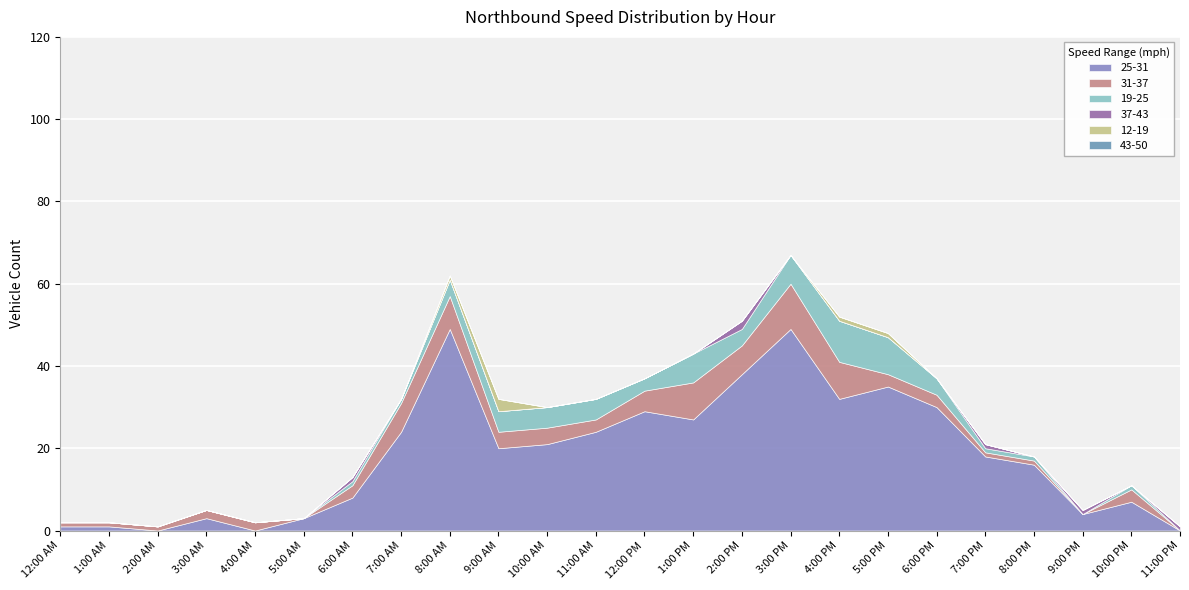

Is it true that 25-31 equals 15 at 6:00 PM?

False